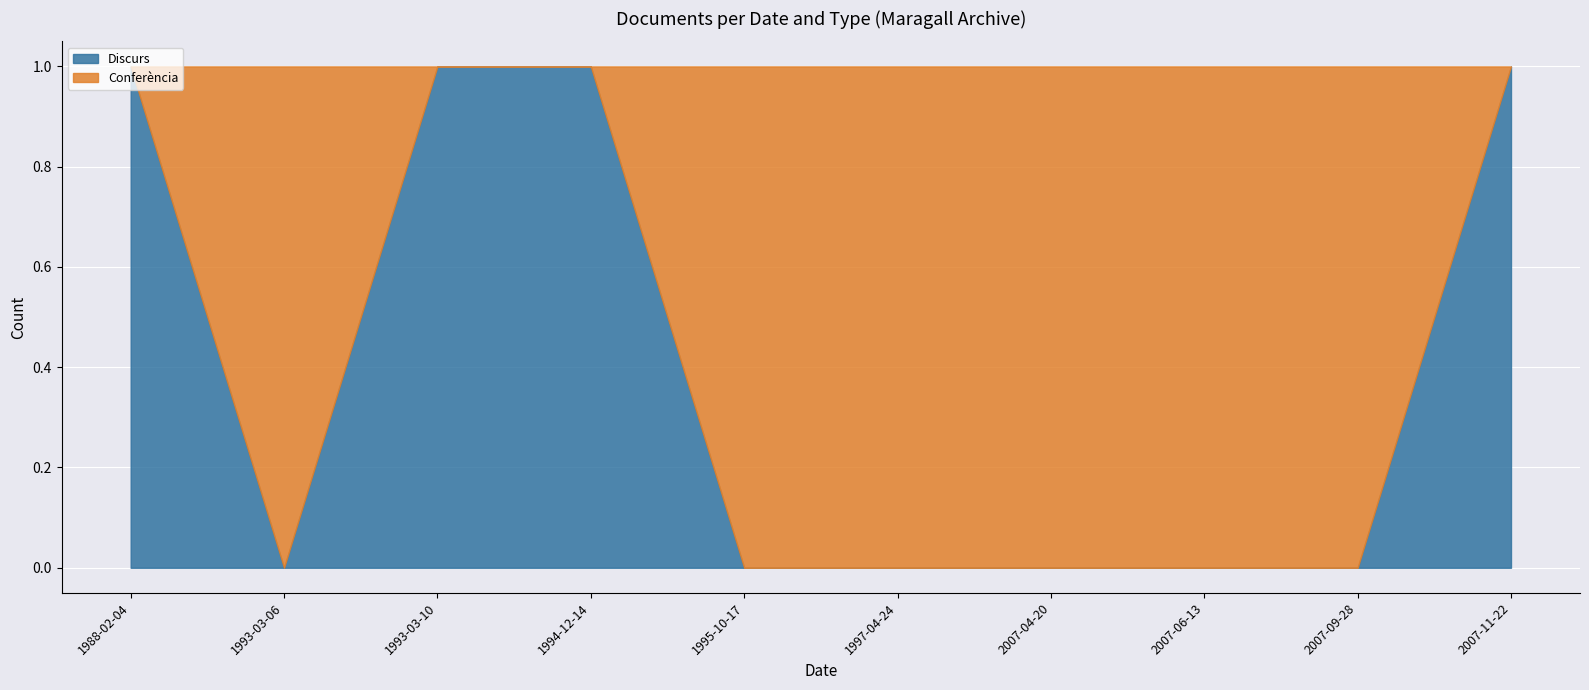

At which category is the sum across all series the highest?

1988-02-04